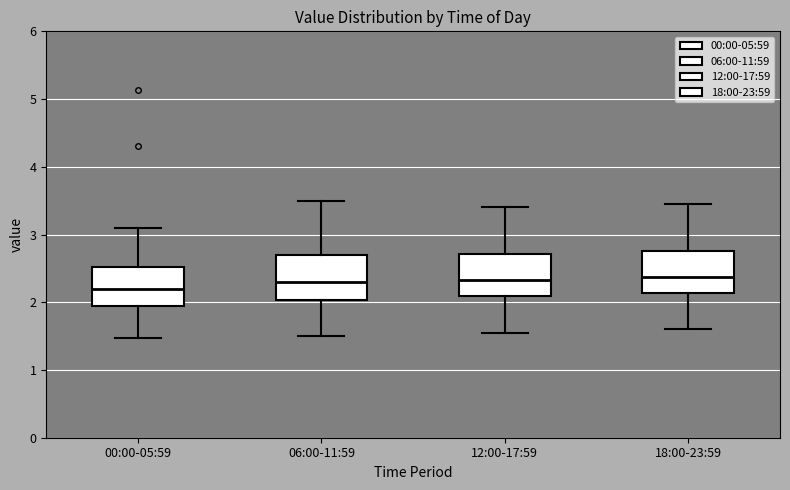

Reading left to right, transcribe this box plot: for each box, give where its median line is, the range the box spans, and where its two whiskers end, as read against the y-axis. The values are not printed on the chart, so give them approximately, as read against the axis.

00:00-05:59: median 2.2, box 1.9 to 2.5, whiskers 1.5 to 3.1
06:00-11:59: median 2.3, box 2.0 to 2.7, whiskers 1.5 to 3.5
12:00-17:59: median 2.3, box 2.1 to 2.7, whiskers 1.6 to 3.4
18:00-23:59: median 2.4, box 2.1 to 2.8, whiskers 1.6 to 3.5